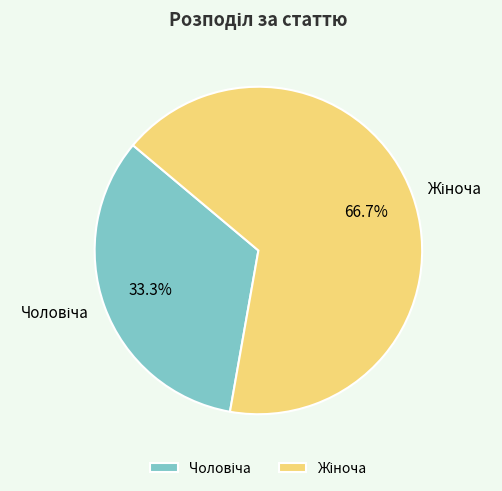

To the nearest percent, what is the difference between the largest and smallest slice percentages?

33%